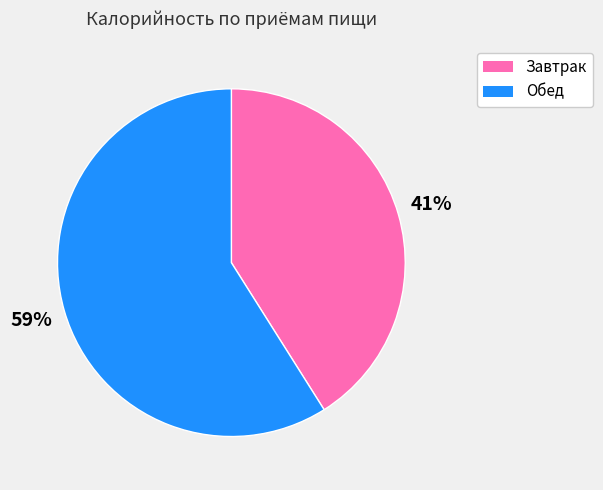

Which has a higher value, Завтрак or Обед?

Обед